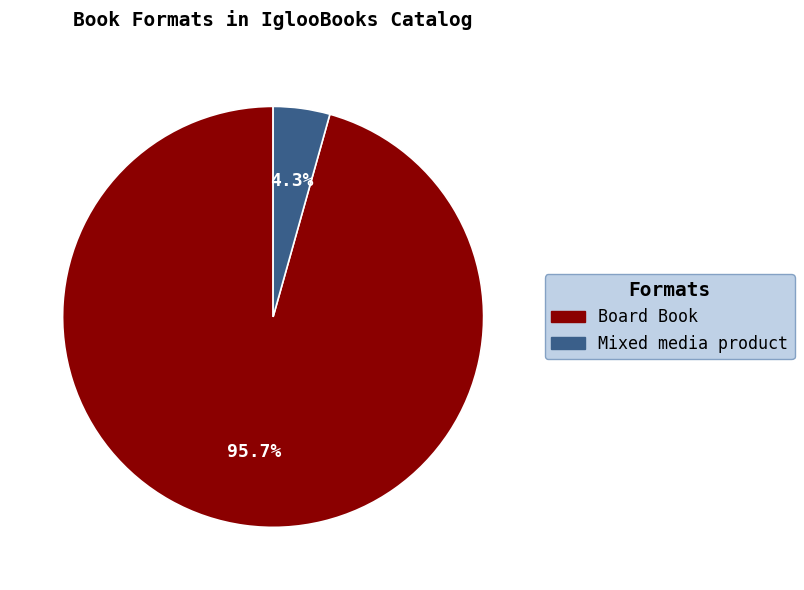

Which category has the smallest portion of the pie?

Mixed media product